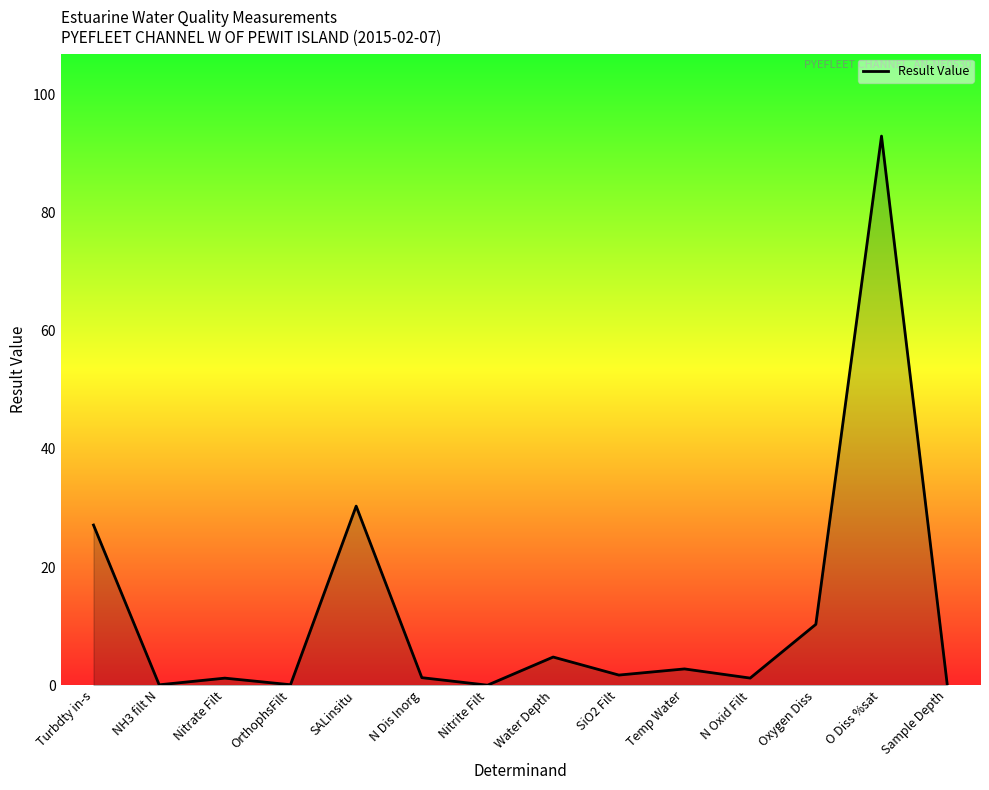

Does the chart display data point markers on the line(s)?

No